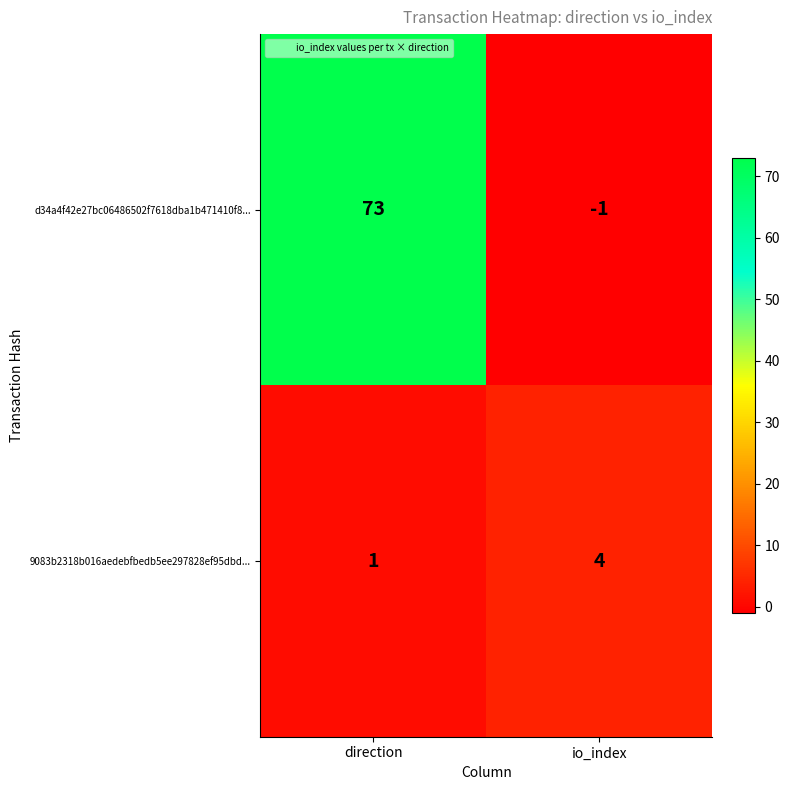

What is the difference between the d34a4f42e27bc06486502f7618dba1b471410f8... values at direction and io_index?

74